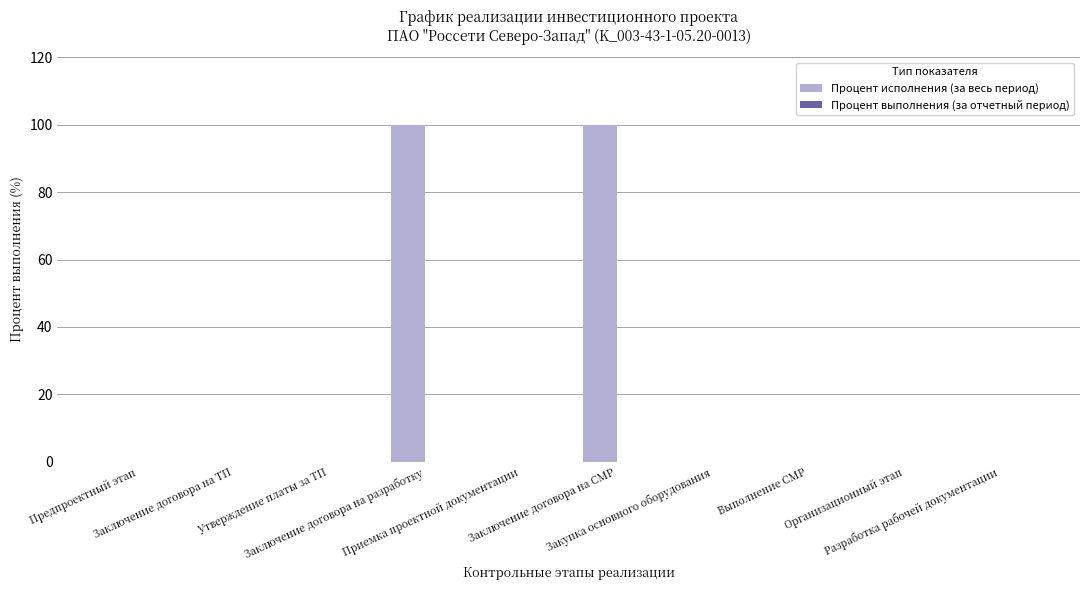

What is the greatest value displayed?

100